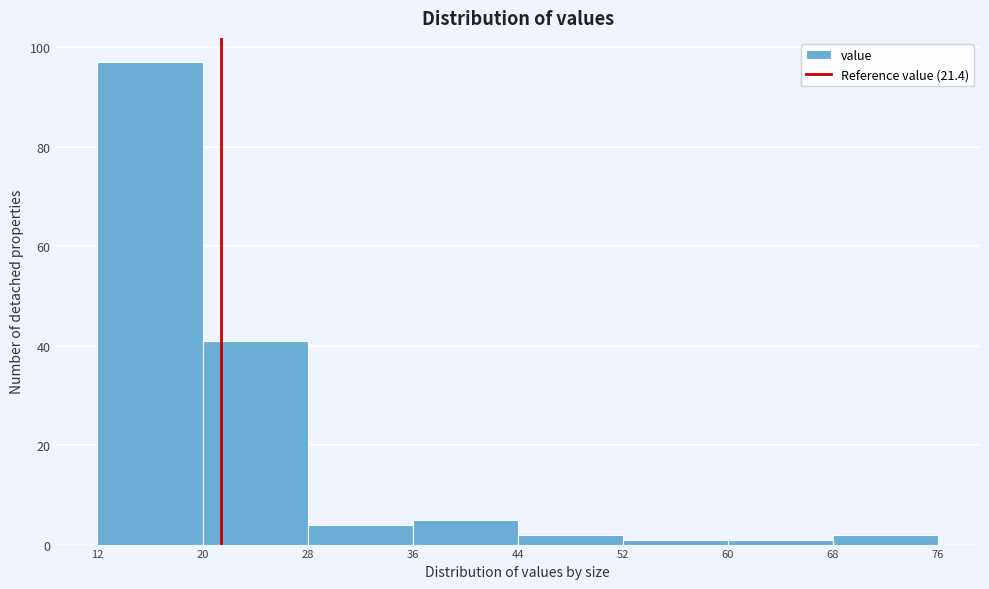

Reading left to right, transcribe this chart: for each bar, give the range it covers on the x-axis and its height. The values are not printed on the chart, so give them approximately, as read against the axis.

12 to 20: 98
20 to 28: 42
28 to 36: 4
36 to 44: 6
44 to 52: 2
52 to 60: under 2
60 to 68: under 2
68 to 76: 2